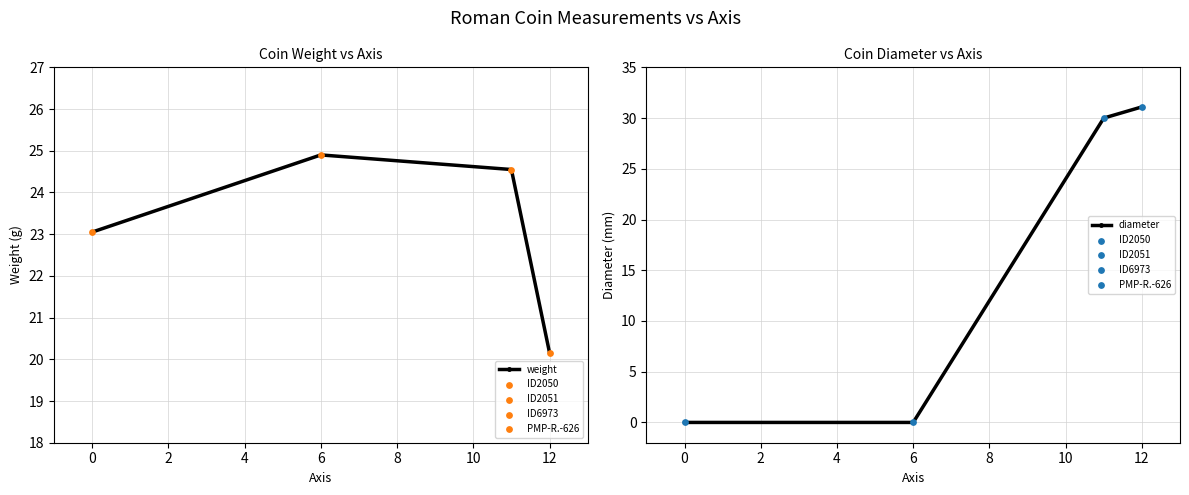

At how many categories does at least one series exceed 5?

4